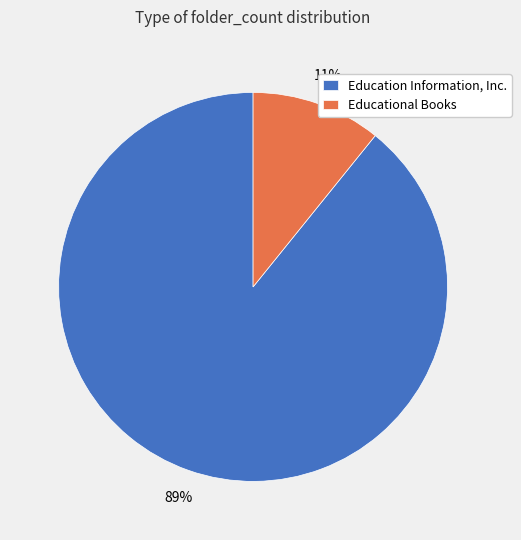

Does any single category account for the majority?

Yes